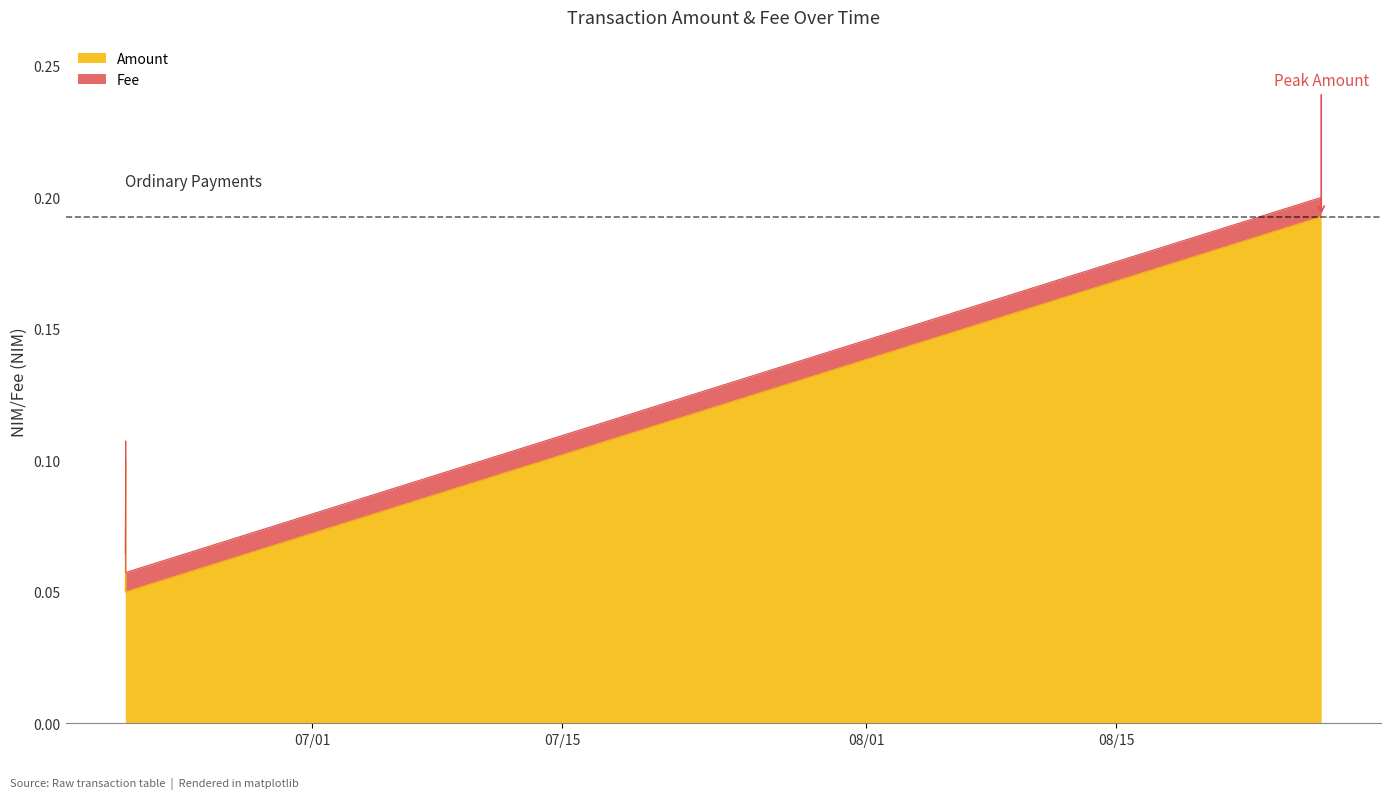

Reading left to right, what are all the values shown in this chart?

2019-06-20 12:50:23=0.1	2019-06-20 13:20:01=0.1	2019-06-20 13:22:57=0.1	2019-08-26 11:22:55=0.2